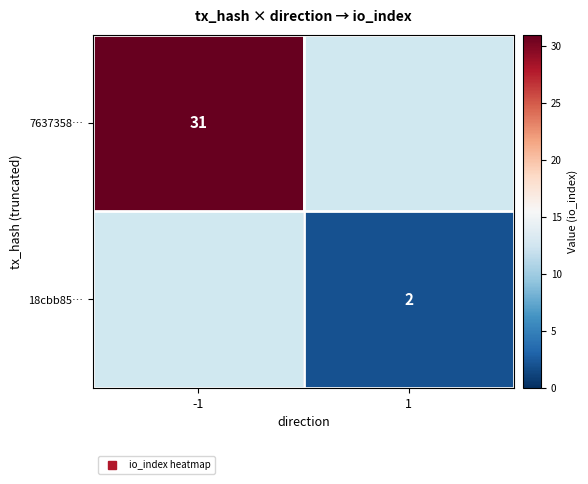

How many values in 18cbb85… are above zero?

1